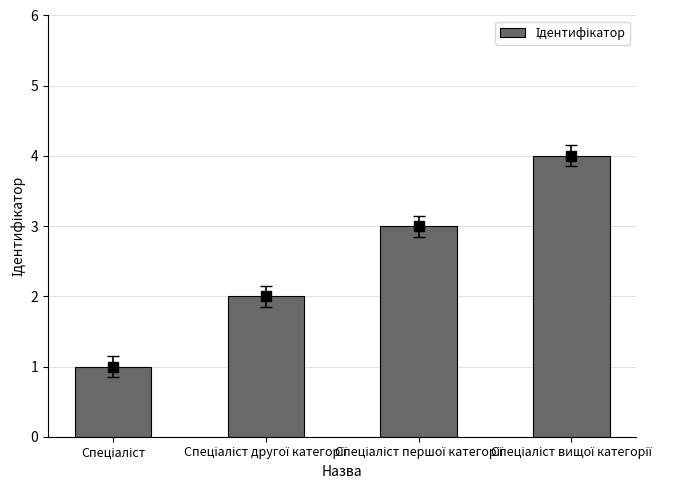

Which category has the highest value across all series?

Спеціаліст вищої категорії